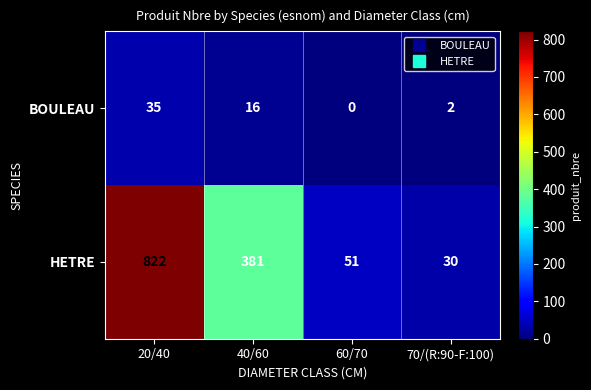

At which label is BOULEAU closest to 17?

40/60